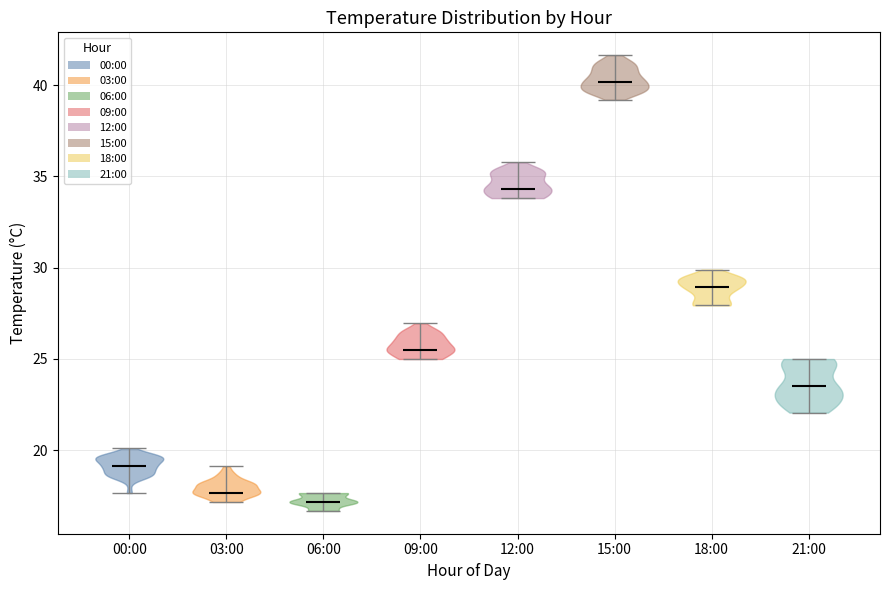

Reading left to right, read every violin against the y-axis: where its median line is, and the lowest and highest points it reaches. The values are not printed on the chart, so give them approximately, as read against the axis.

00:00: median line 19.0, lowest point 17.5, highest point 20.0
03:00: median line 17.5, lowest point 17.0, highest point 19.0
06:00: median line 17.0, lowest point 16.5, highest point 17.5
09:00: median line 25.5, lowest point 25.0, highest point 27.0
12:00: median line 34.5, lowest point 34.0, highest point 36.0
15:00: median line 40.0, lowest point 39.0, highest point 41.5
18:00: median line 29.0, lowest point 28.0, highest point 30.0
21:00: median line 23.5, lowest point 22.0, highest point 25.0